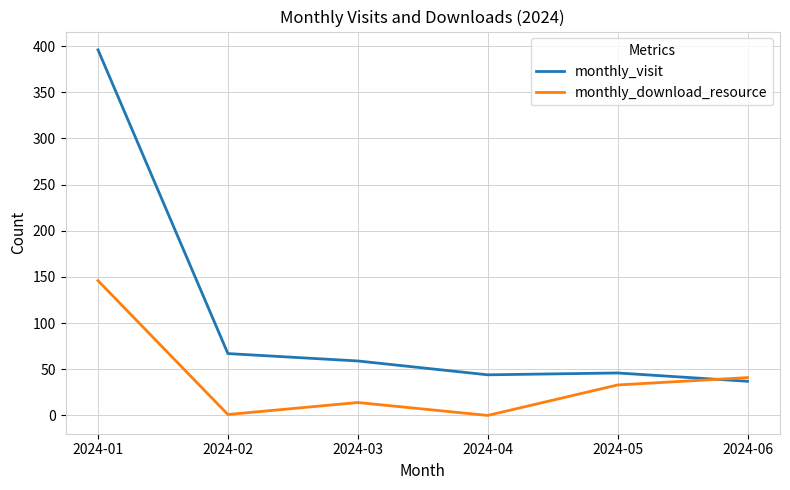

Between which two adjacent categories do monthly_visit and monthly_download_resource first intersect?

2024-05 and 2024-06